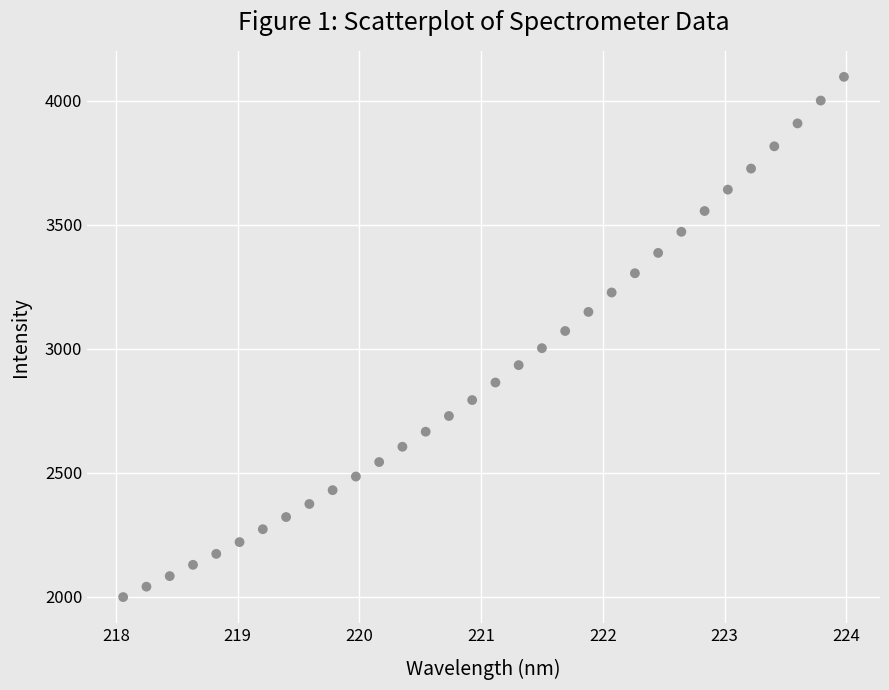

What is the range of X values (max minus min)?

5.9